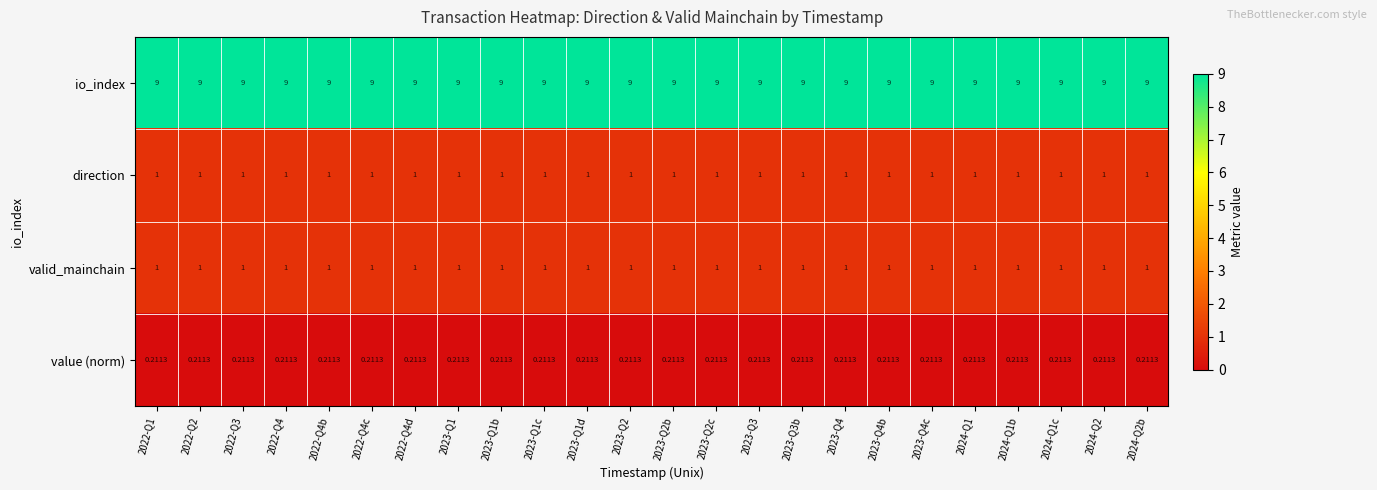

What is the difference between the highest and lowest values at 2022-Q2?

8.8